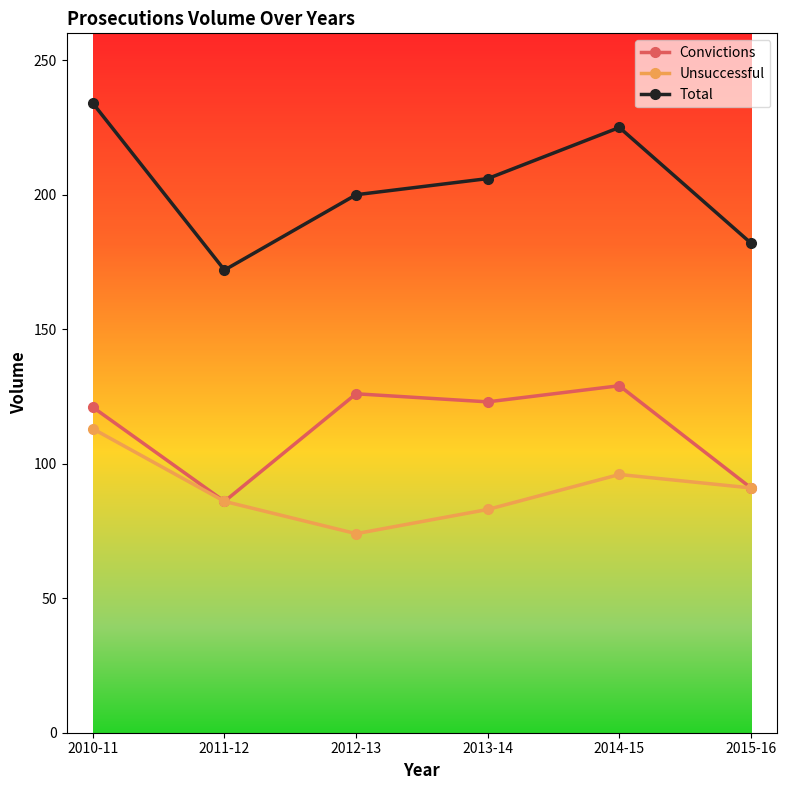

Count the Total values in the range 182 to 225.

4